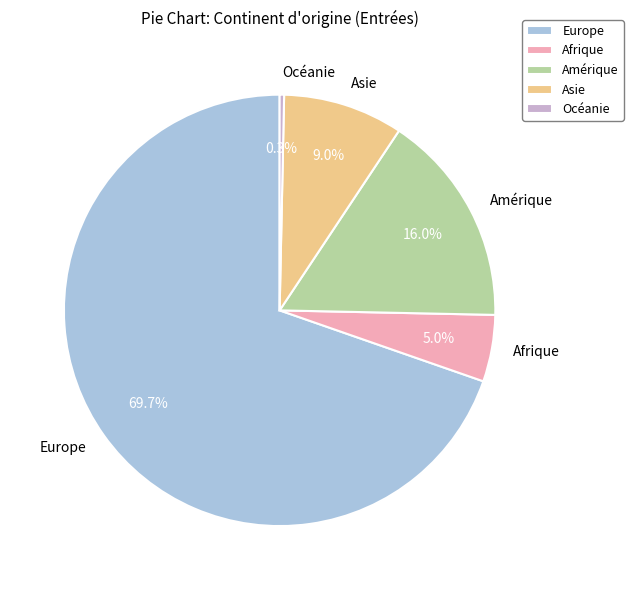

To the nearest percent, what is the difference between the Afrique and Océanie slice percentages?

5%